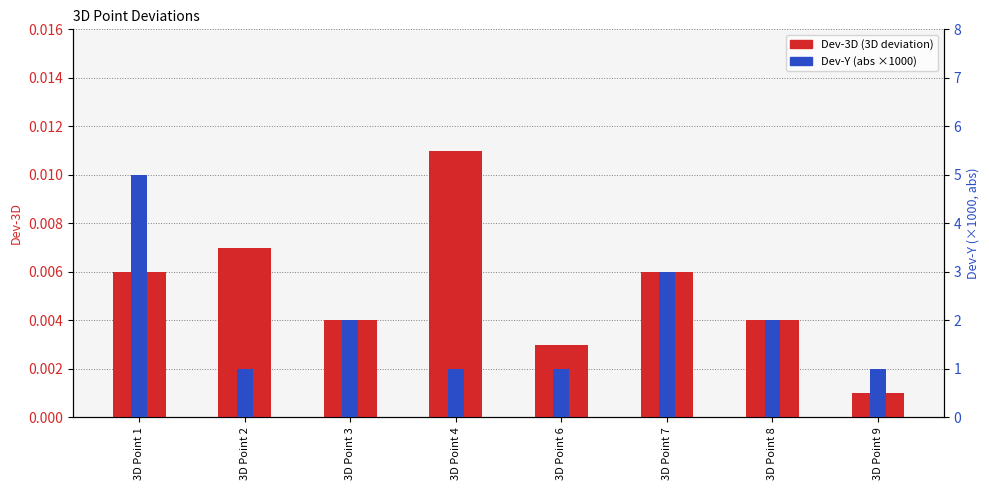

At which category is the sum across all series the highest?

3D Point 1